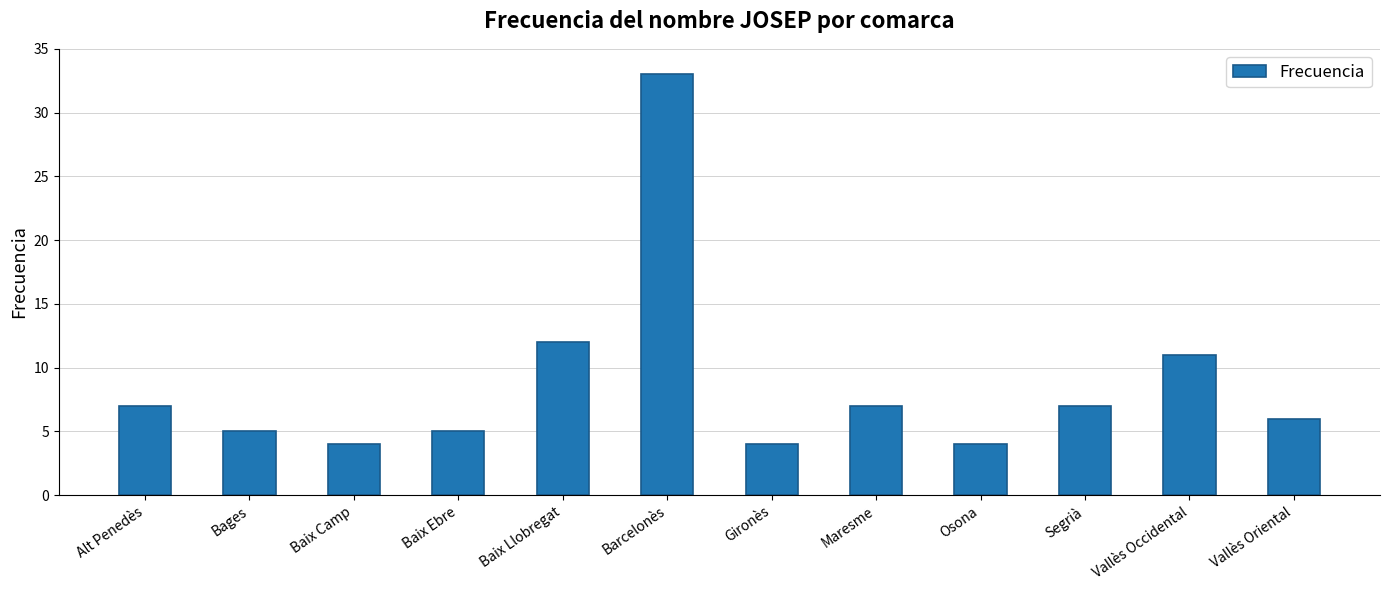

What is the ratio of the value at Alt Penedès to the value at Bages?

1.4